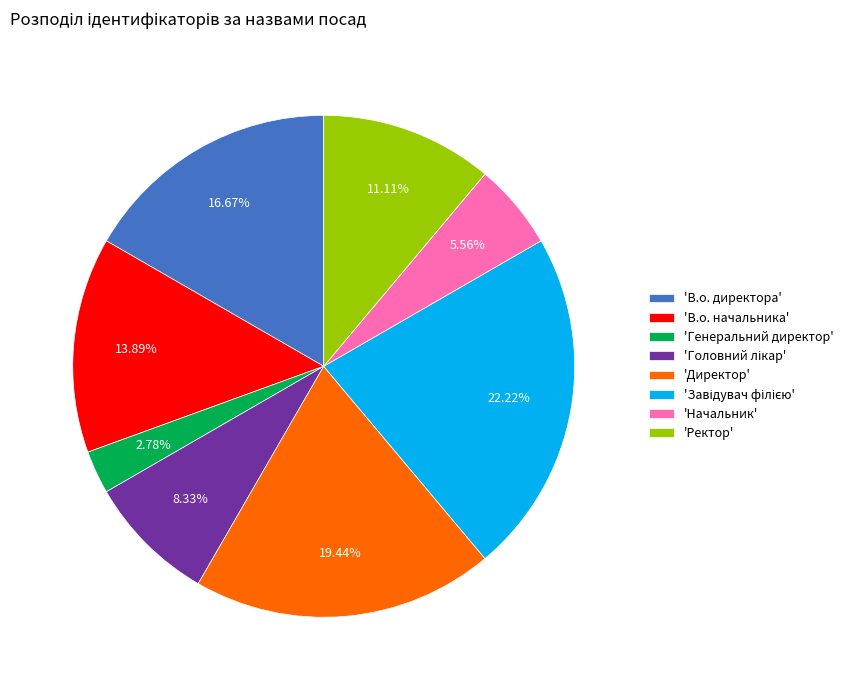

Is there a majority slice in this chart?

No